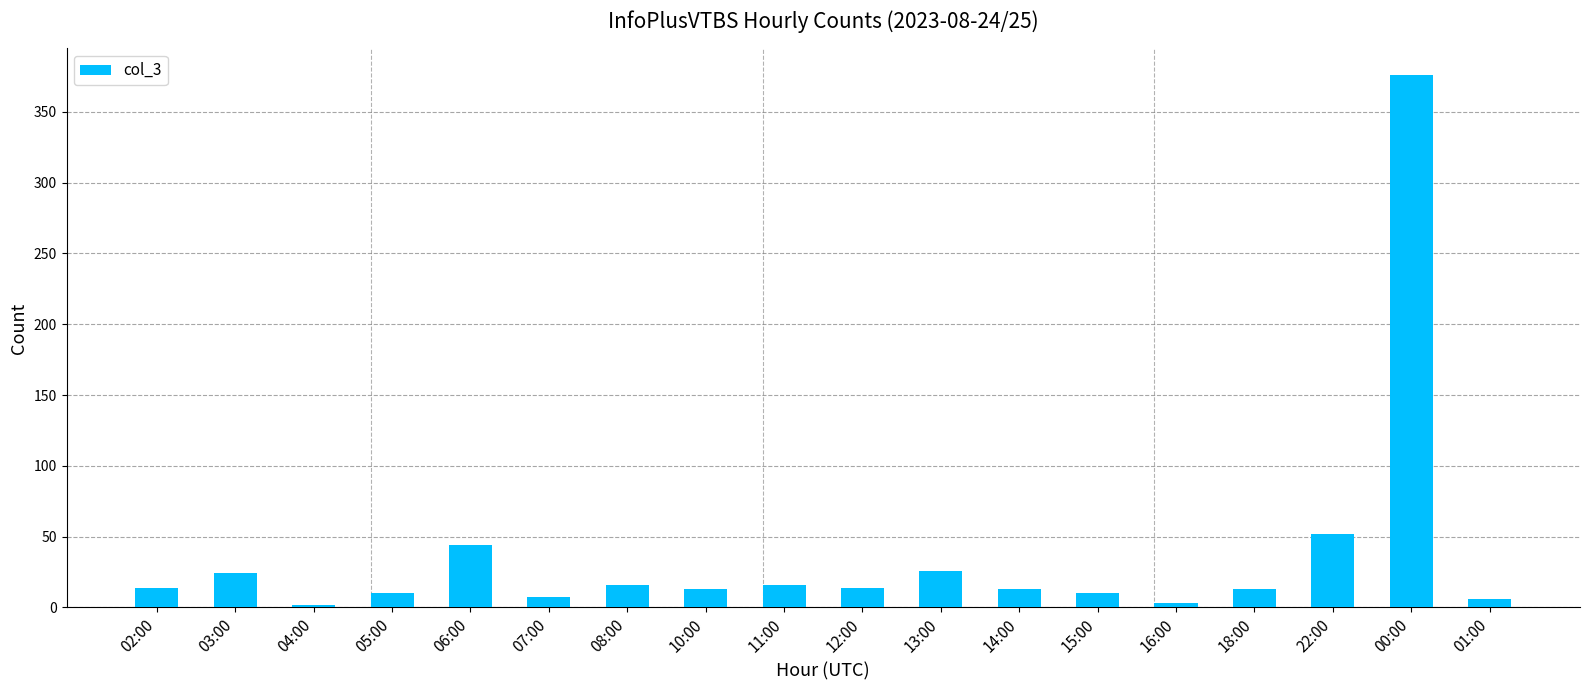

Between 00:00 and 10:00, which is larger?

00:00